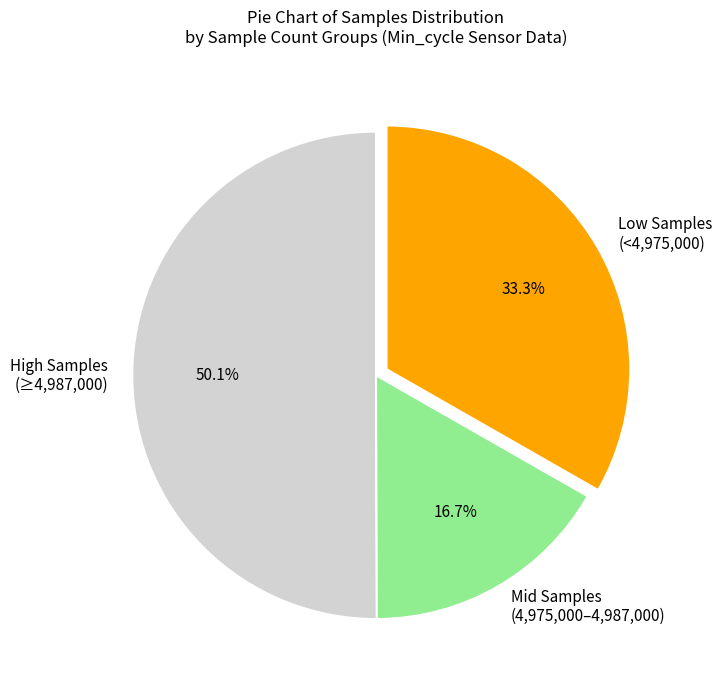

To the nearest percent, what is the average slice percentage?

33%